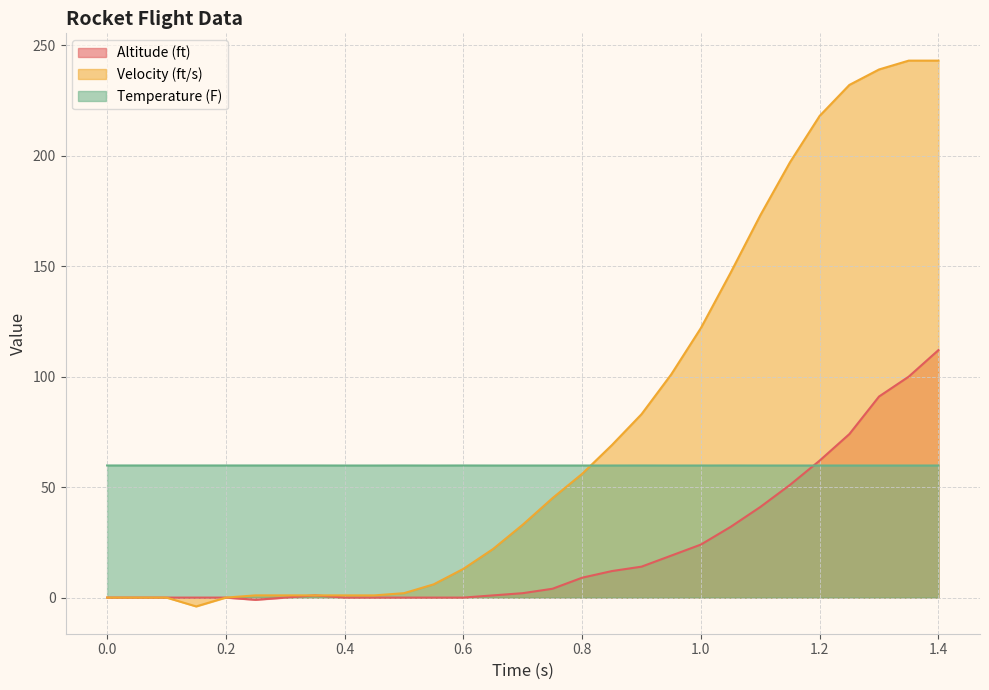

What are all the series names shown in the legend?

Altitude (ft), Velocity (ft/s), Temperature (F)